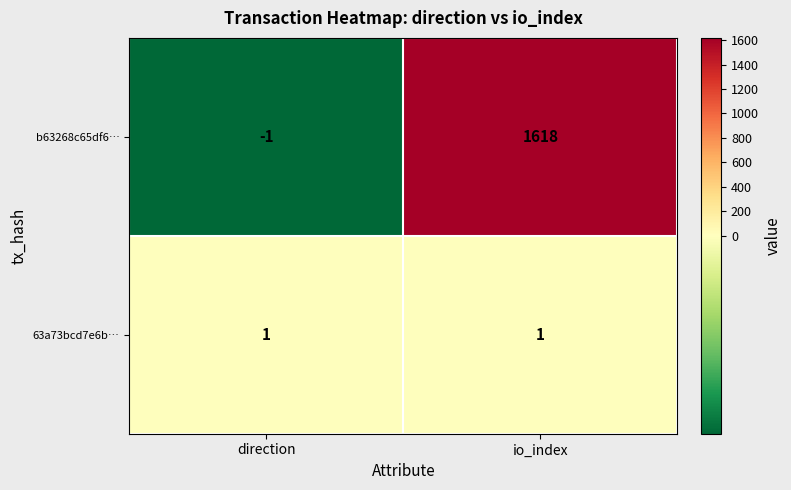

At which category is the sum across all series the highest?

io_index